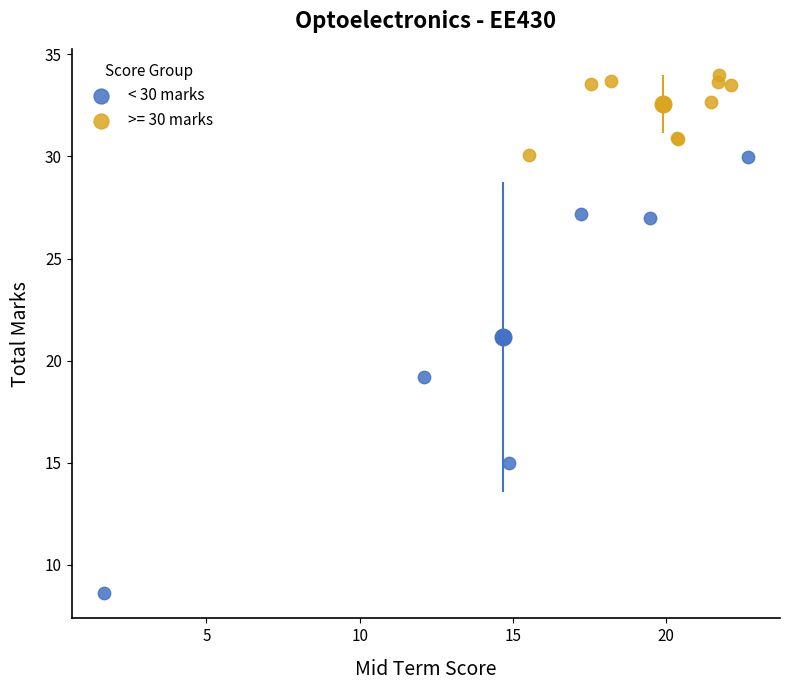

Which series contains the highest Y value?

>= 30 marks